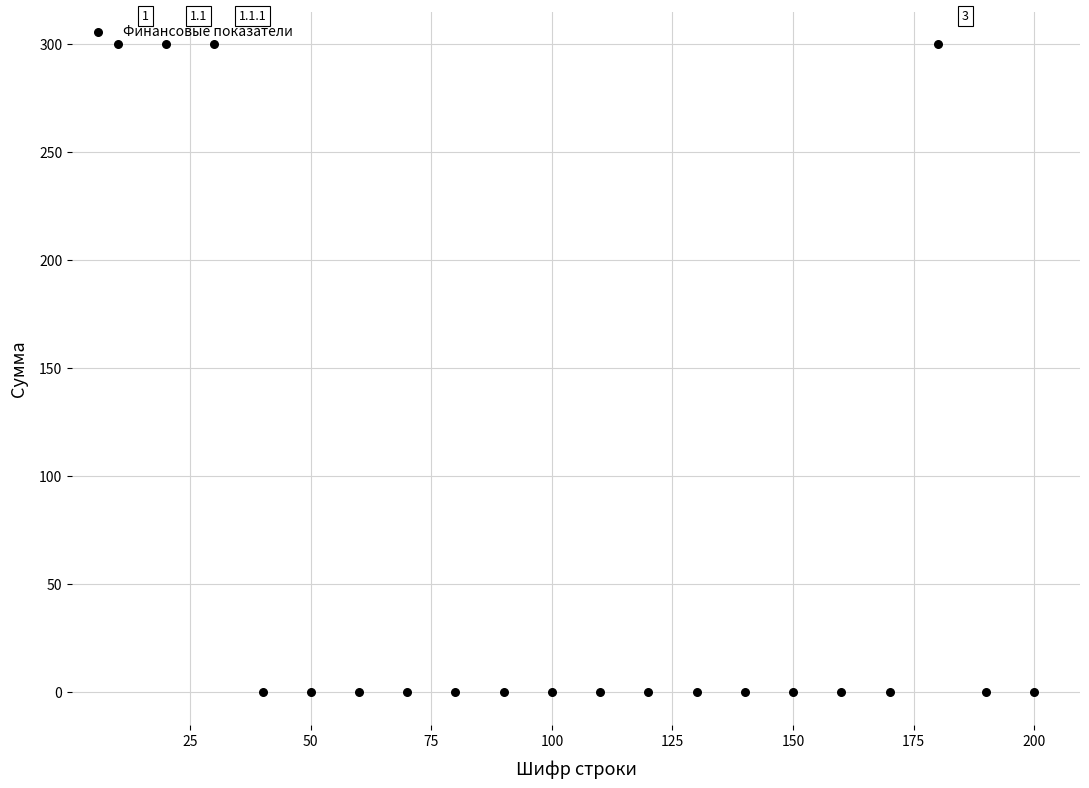

What is the range of Y values (max minus min)?

300